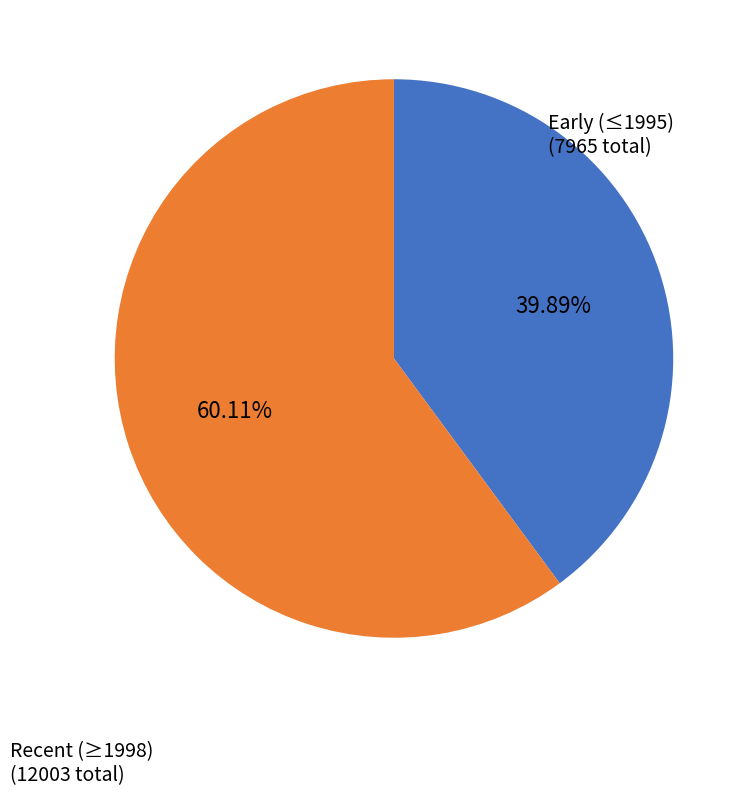

Which has a higher value, Recent (≥1998) (12003 total) or Early (≤1995) (7965 total)?

Recent (≥1998) (12003 total)